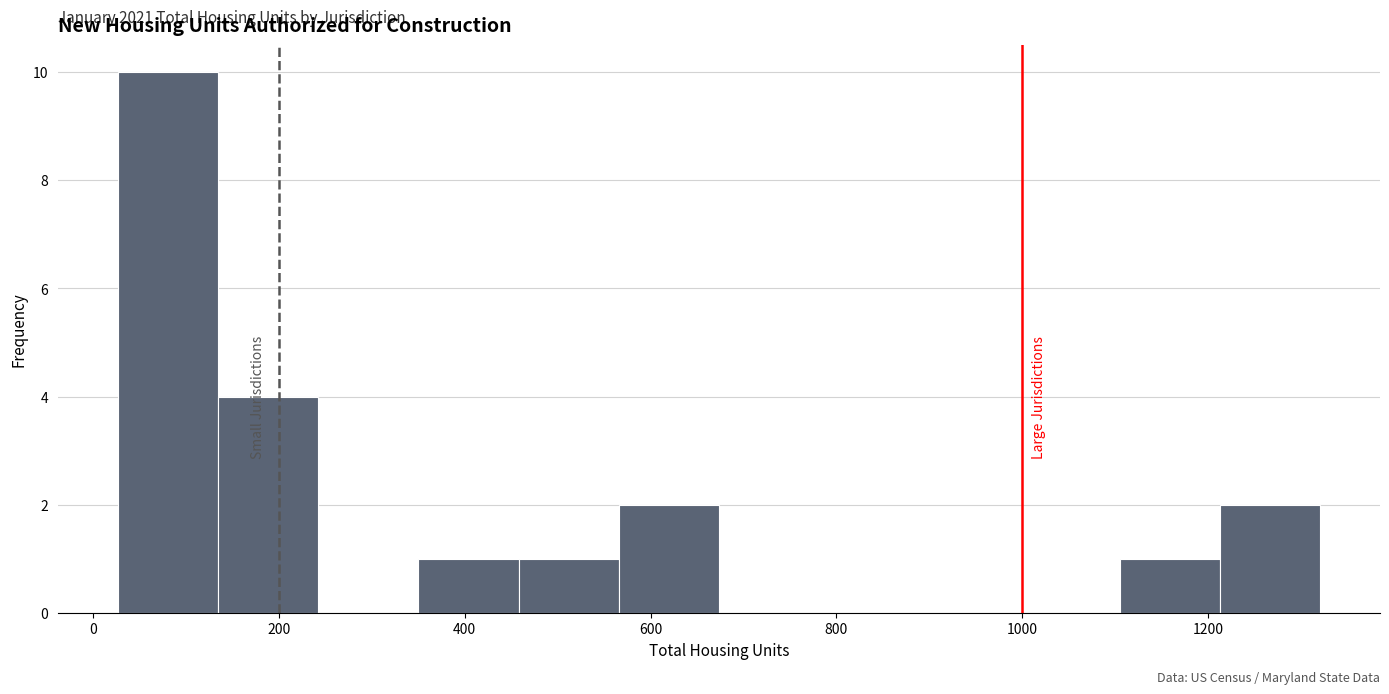

Which range on the x-axis has the tallest bar?

20 to 140